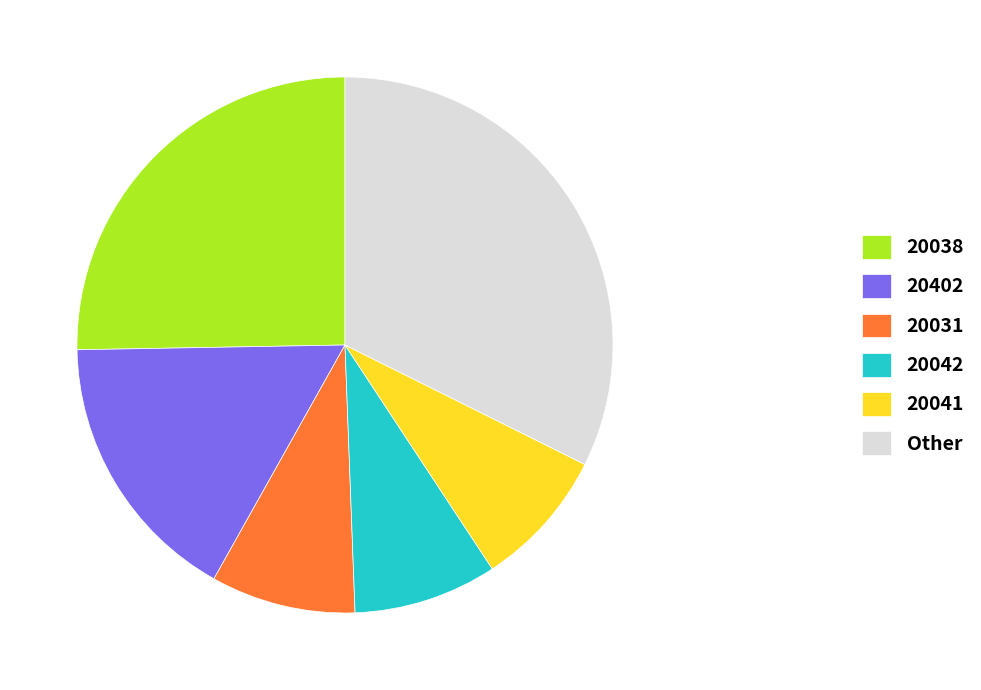

True or false: 20402 accounts for 26% of the total.

False